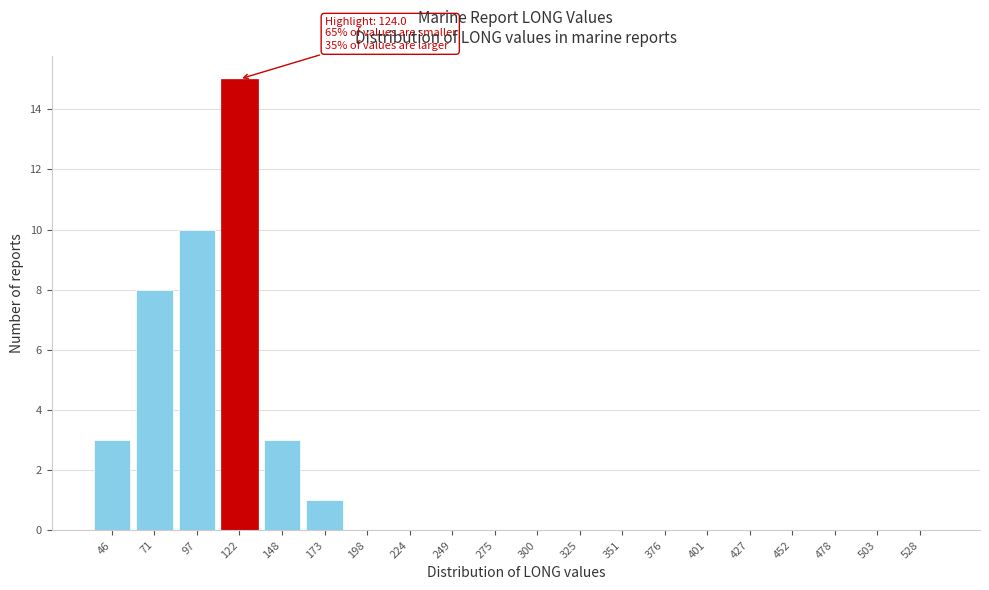

Reading left to right, list all the values displayed in this chart.

46=3	71=8	97=10	122=15	148=3	173=1	198=0	224=0	249=0	275=0	300=0	325=0	351=0	376=0	401=0	427=0	452=0	478=0	503=0	528=0